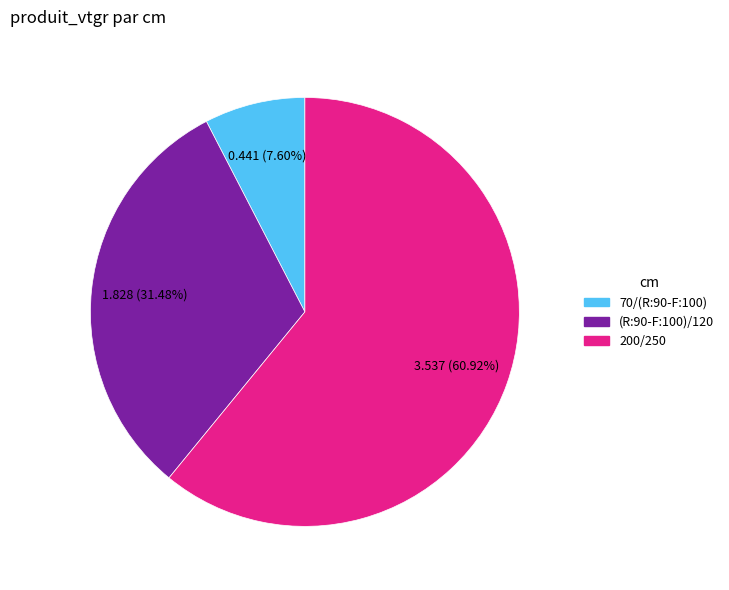

Is it true that 70/(R:90-F:100) is 8% of the pie?

True